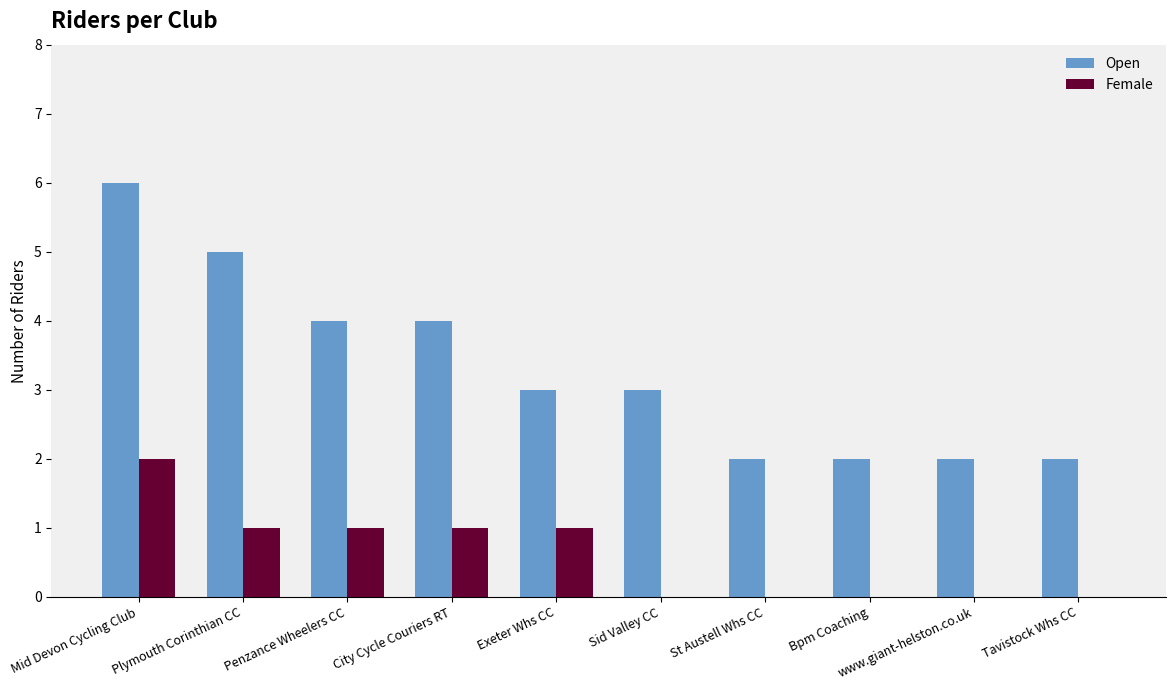

What is the difference between the Female values at St Austell Whs CC and City Cycle Couriers RT?

1